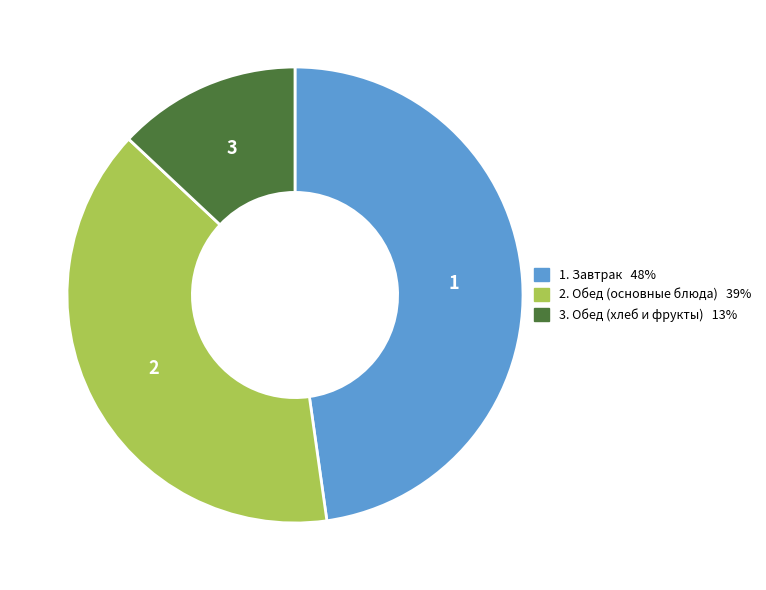

Is there a majority slice in this chart?

No